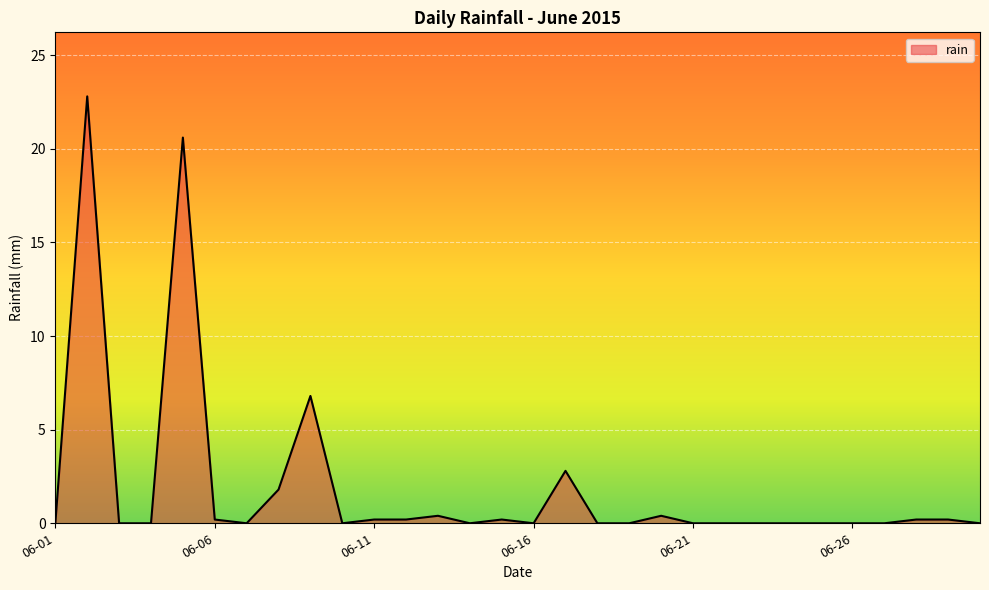

What is the greatest value displayed?

22.8